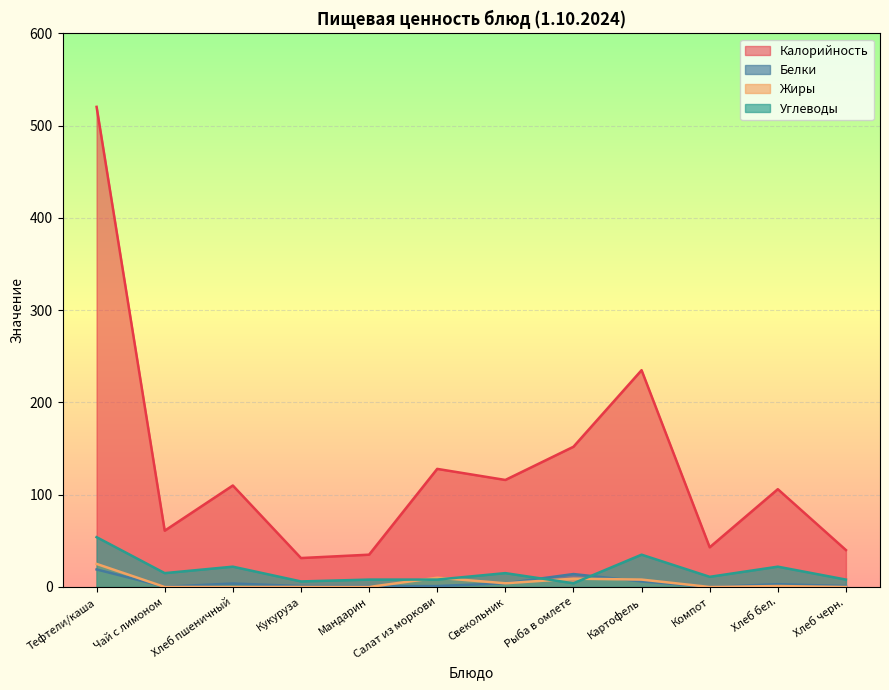

Read the Белки value at Хлеб бел..

3.0